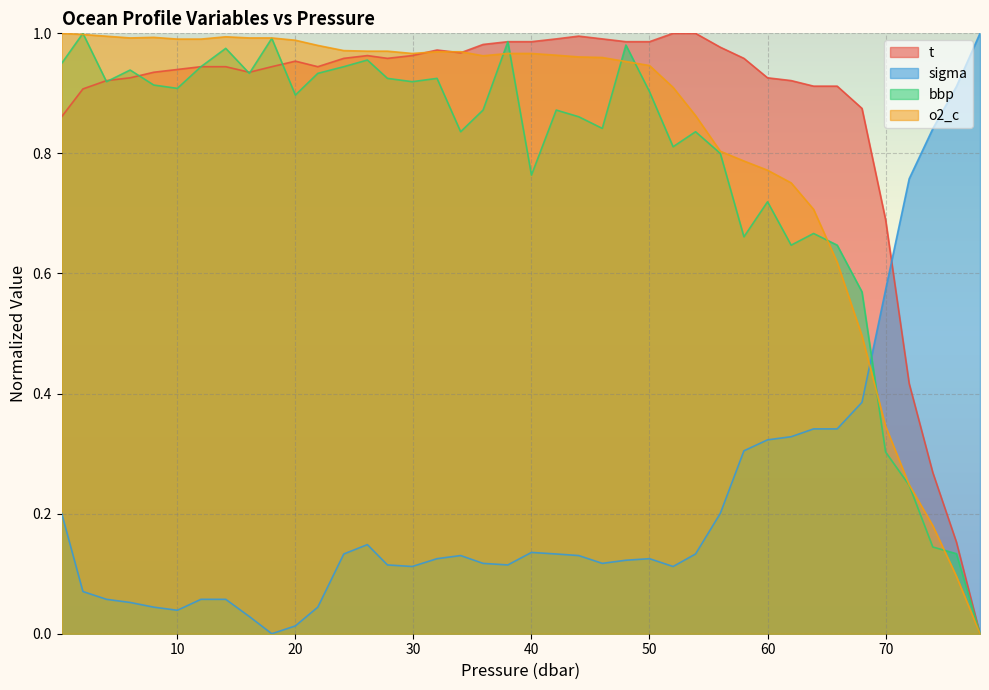

What is the sum of all bbp values?

31.1